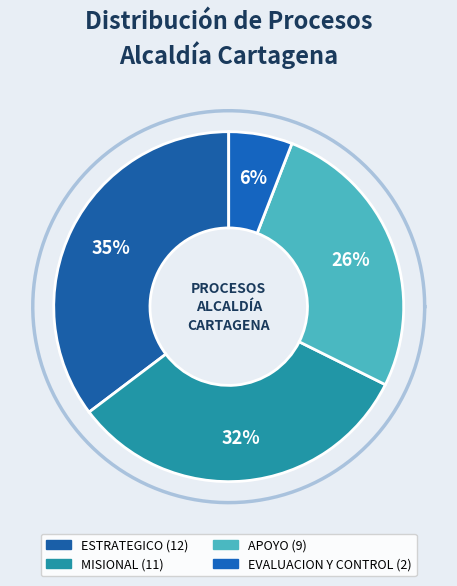

Between EVALUACION Y CONTROL and ESTRATEGICO, which is larger?

ESTRATEGICO